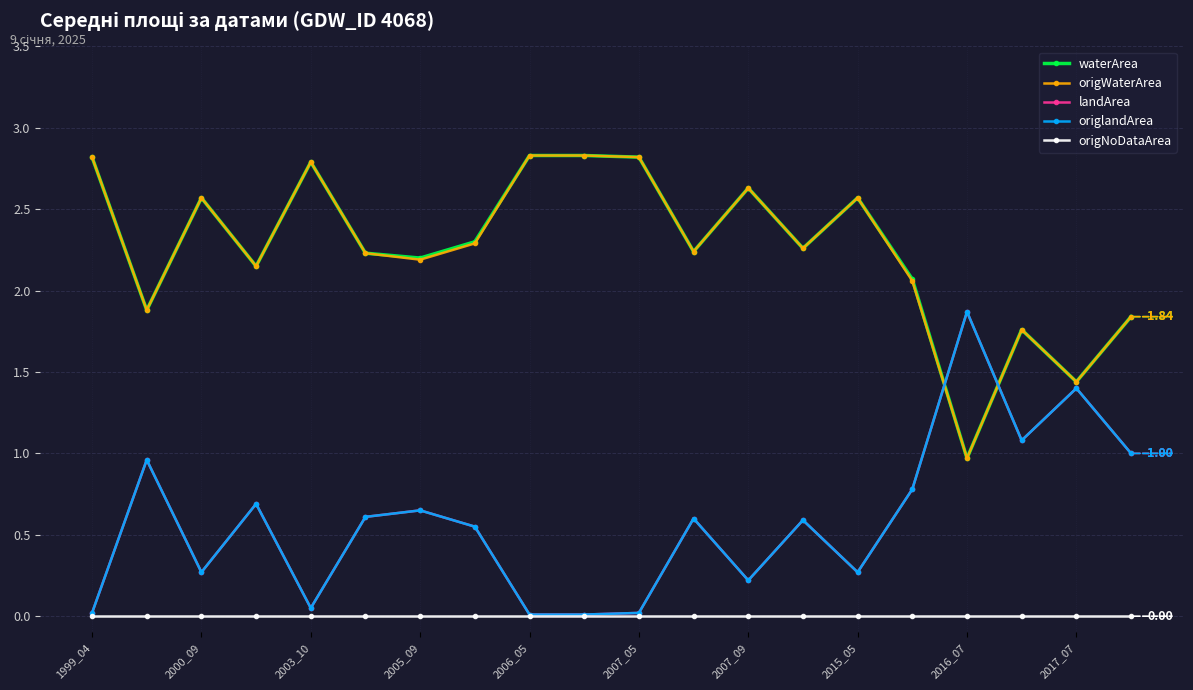

Which series has the largest total across all categories?

waterArea